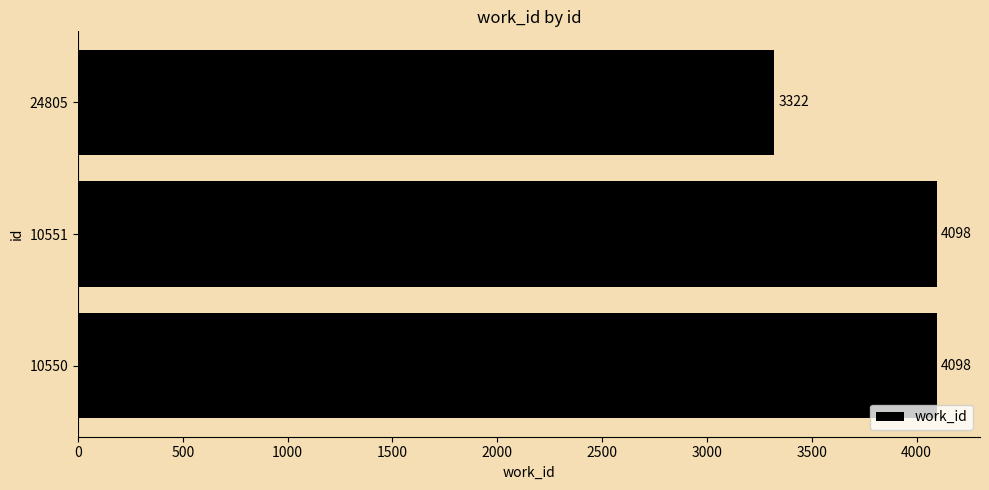

Count the values in the range 3322 to 4098.

3